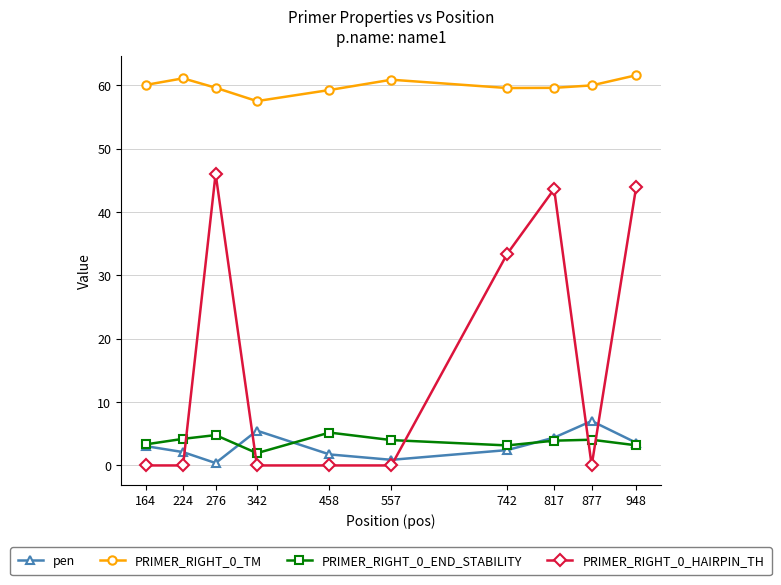

How many interior local peaks does the pen series have?

2